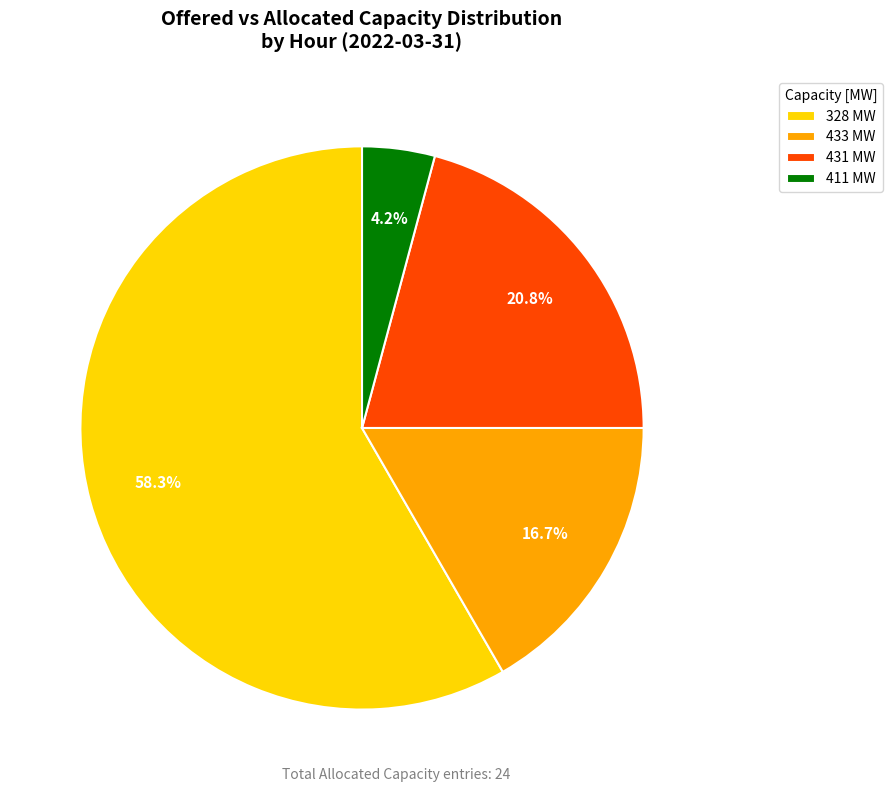

Does any single category account for the majority?

Yes